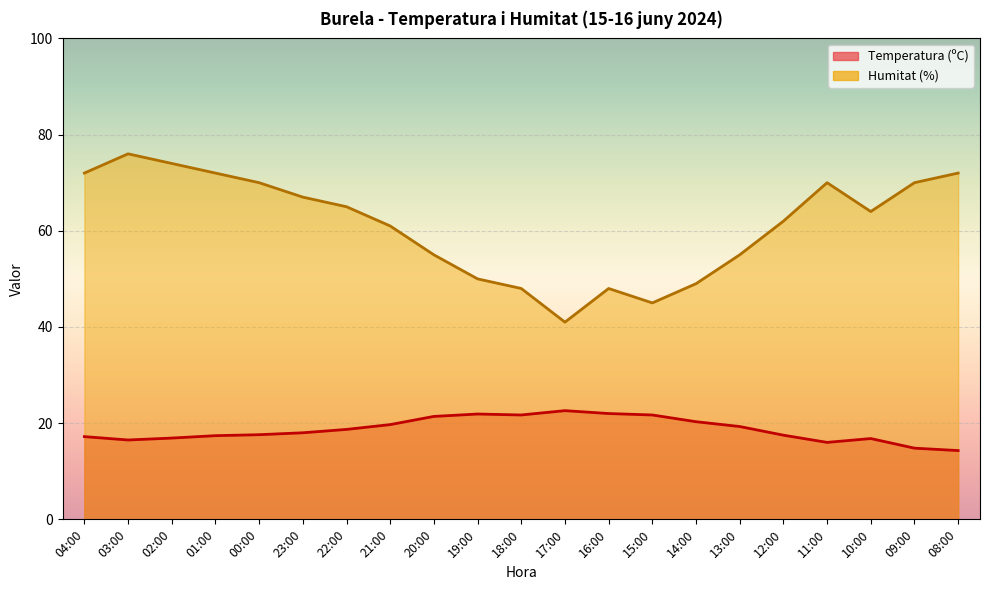

Which series has the largest total across all categories?

Humitat (%)